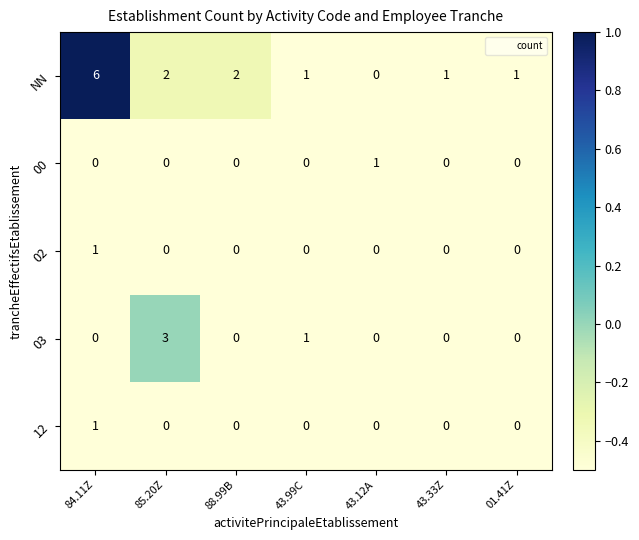

What is the total value across all series at 85.20Z?

5